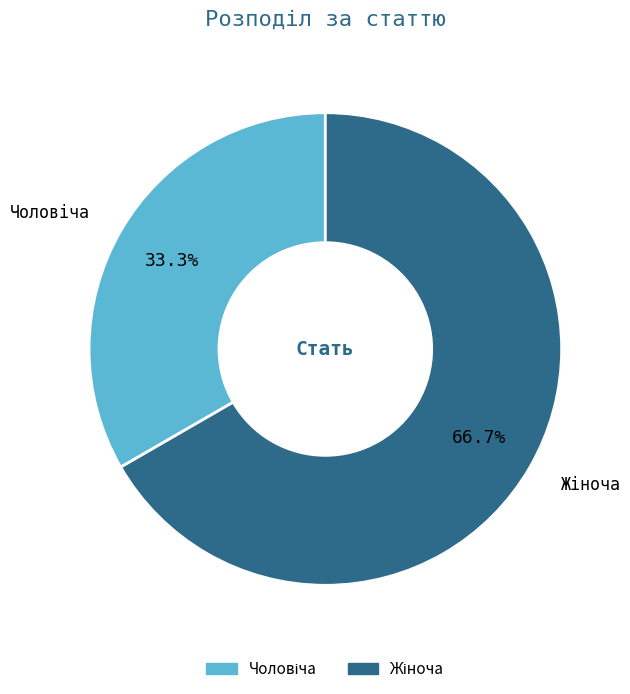

To the nearest percent, what is the difference between the Жіноча and Чоловіча slice percentages?

33%